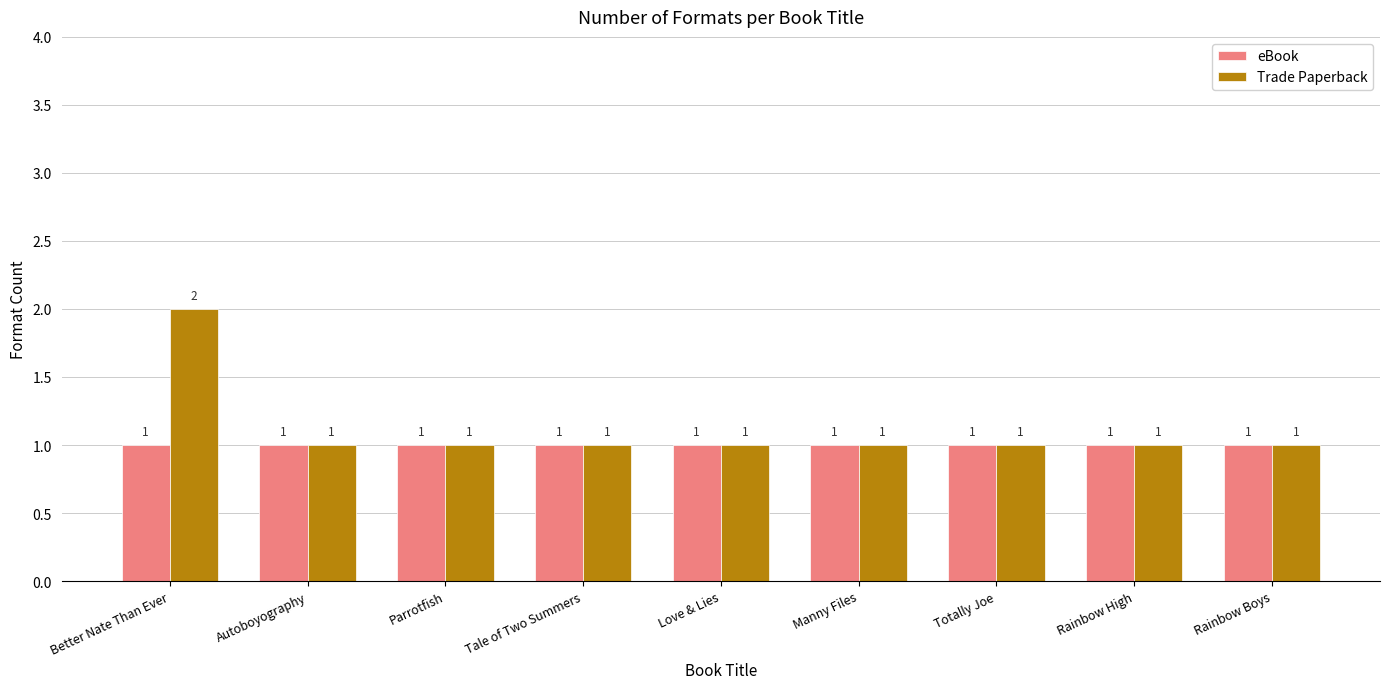

What is the label of the 7th bar from the right?

Parrotfish